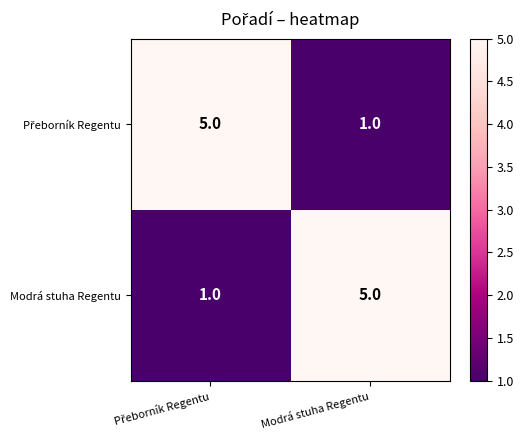

At how many categories does at least one series exceed 2?

2